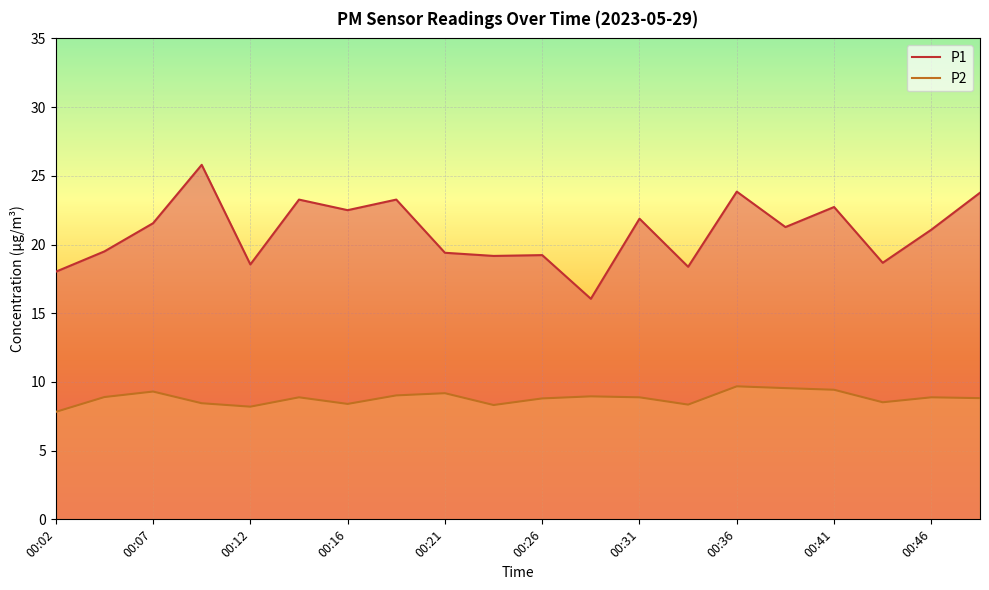

What is the approximate value of P2 at 00:29?

8.9